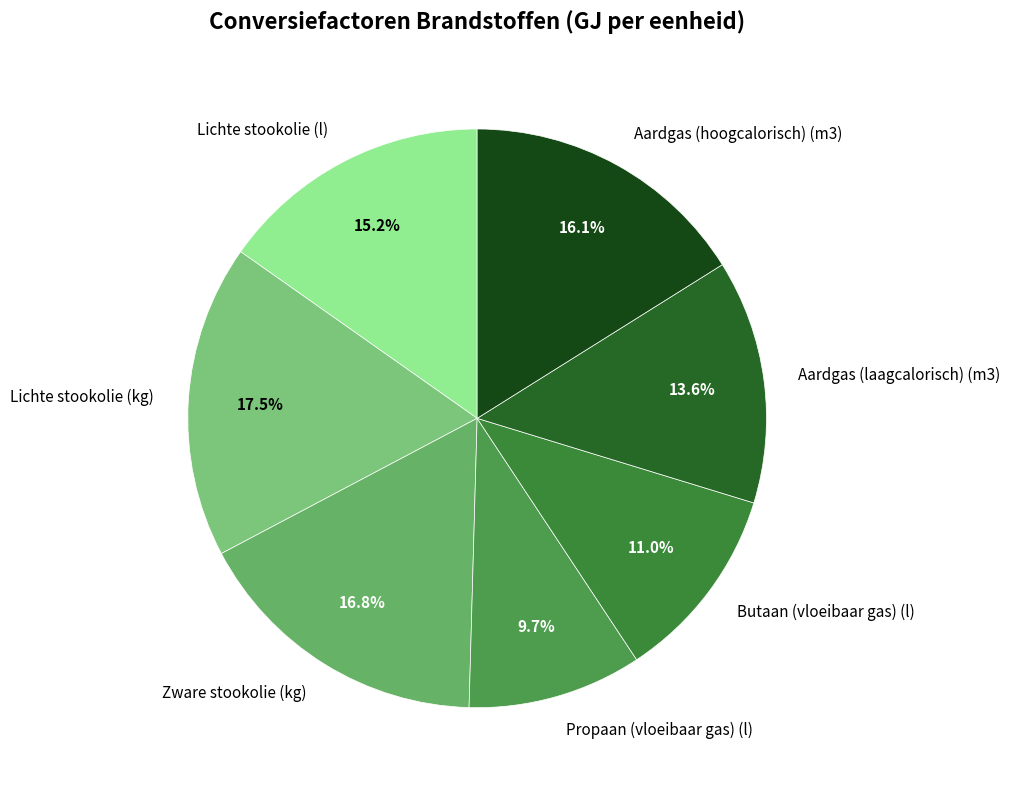

To the nearest percent, what is the average slice percentage?

14%